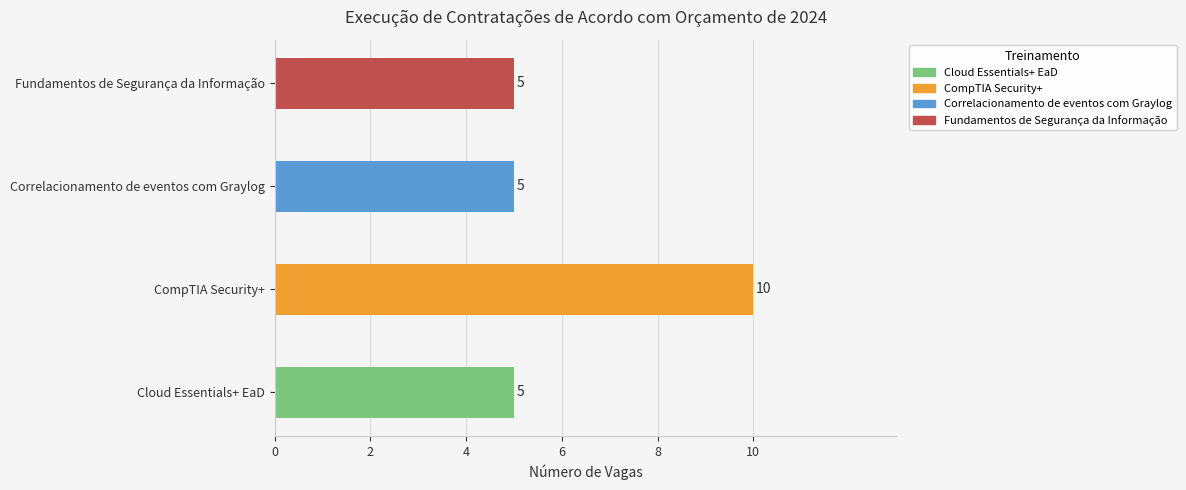

Is it true that the value at CompTIA Security+ is 10?

True